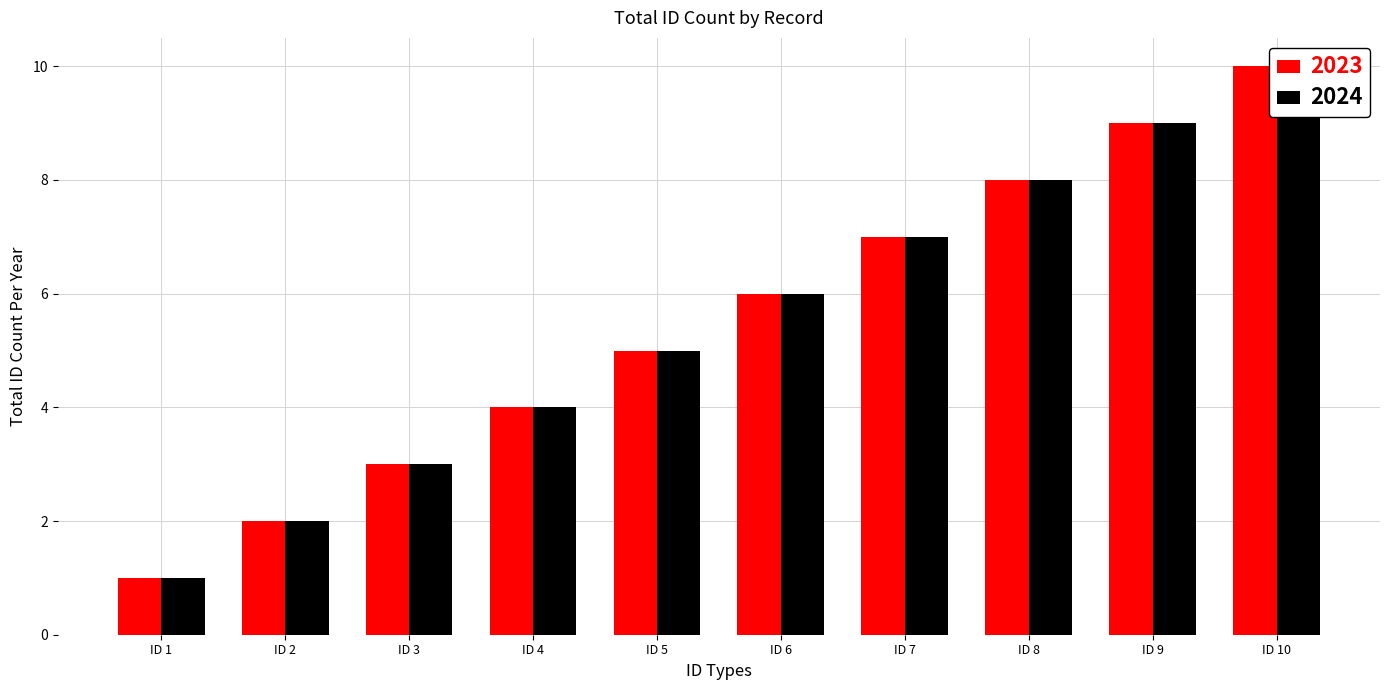

Reading right to left, what are all the values shown in this chart?

2023: ID 10=10	ID 9=9	ID 8=8	ID 7=7	ID 6=6	ID 5=5	ID 4=4	ID 3=3	ID 2=2	ID 1=1
2024: ID 10=10	ID 9=9	ID 8=8	ID 7=7	ID 6=6	ID 5=5	ID 4=4	ID 3=3	ID 2=2	ID 1=1